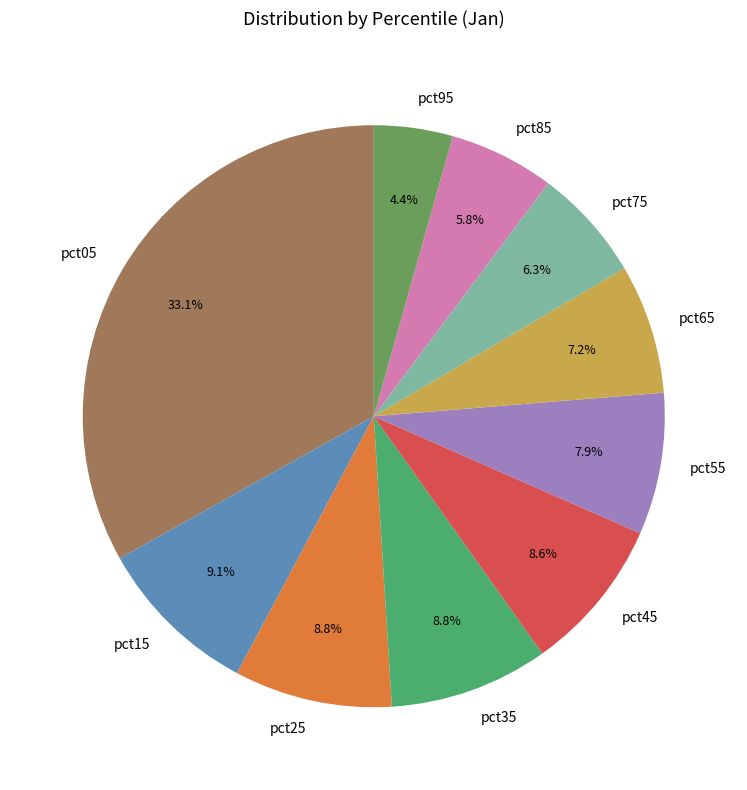

Does pct35 account for over 50% of the chart?

No